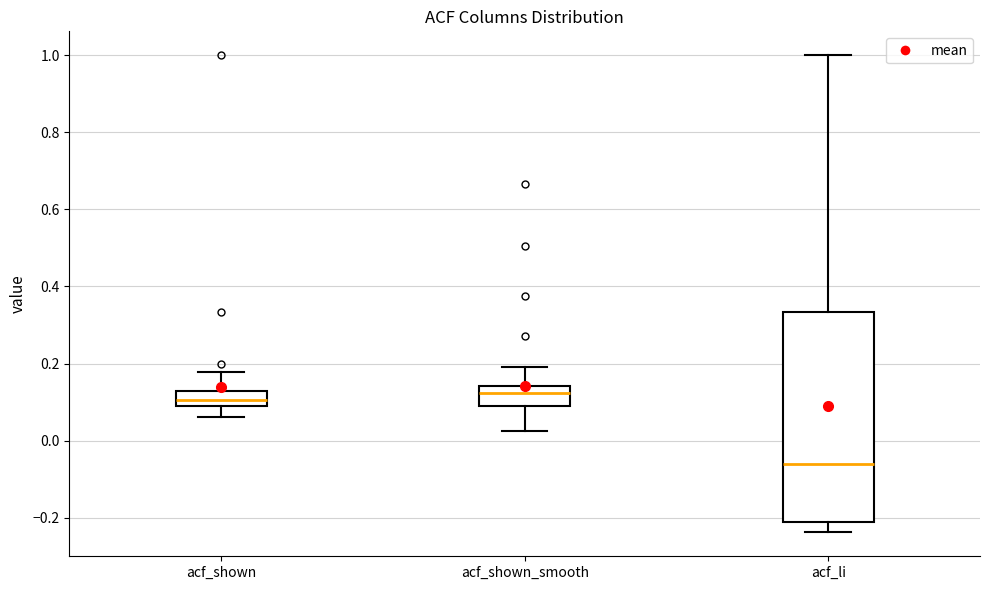

Reading left to right, transcribe this box plot: for each box, give where its median line is, the range the box spans, and where its two whiskers end, as read against the y-axis. The values are not printed on the chart, so give them approximately, as read against the axis.

acf_shown: median 0.10 (inside the box), box 0.10 to 0.12, whiskers 0.06 to 0.18
acf_shown_smooth: median 0.12, box 0.10 to 0.14, whiskers 0.02 to 0.20
acf_li: median -0.06, box -0.22 to 0.34, whiskers -0.24 to 1.00